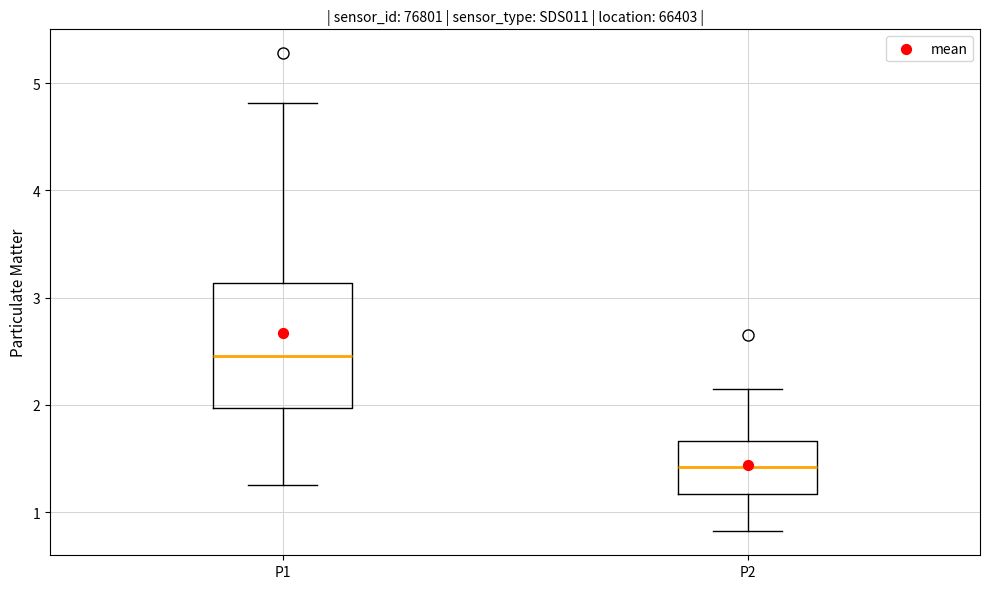

Reading left to right, transcribe this box plot: for each box, give where its median line is, the range the box spans, and where its two whiskers end, as read against the y-axis. The values are not printed on the chart, so give them approximately, as read against the axis.

P1: median 2.5, box 2.0 to 3.1, whiskers 1.3 to 4.8
P2: median 1.4, box 1.2 to 1.7, whiskers 0.8 to 2.2